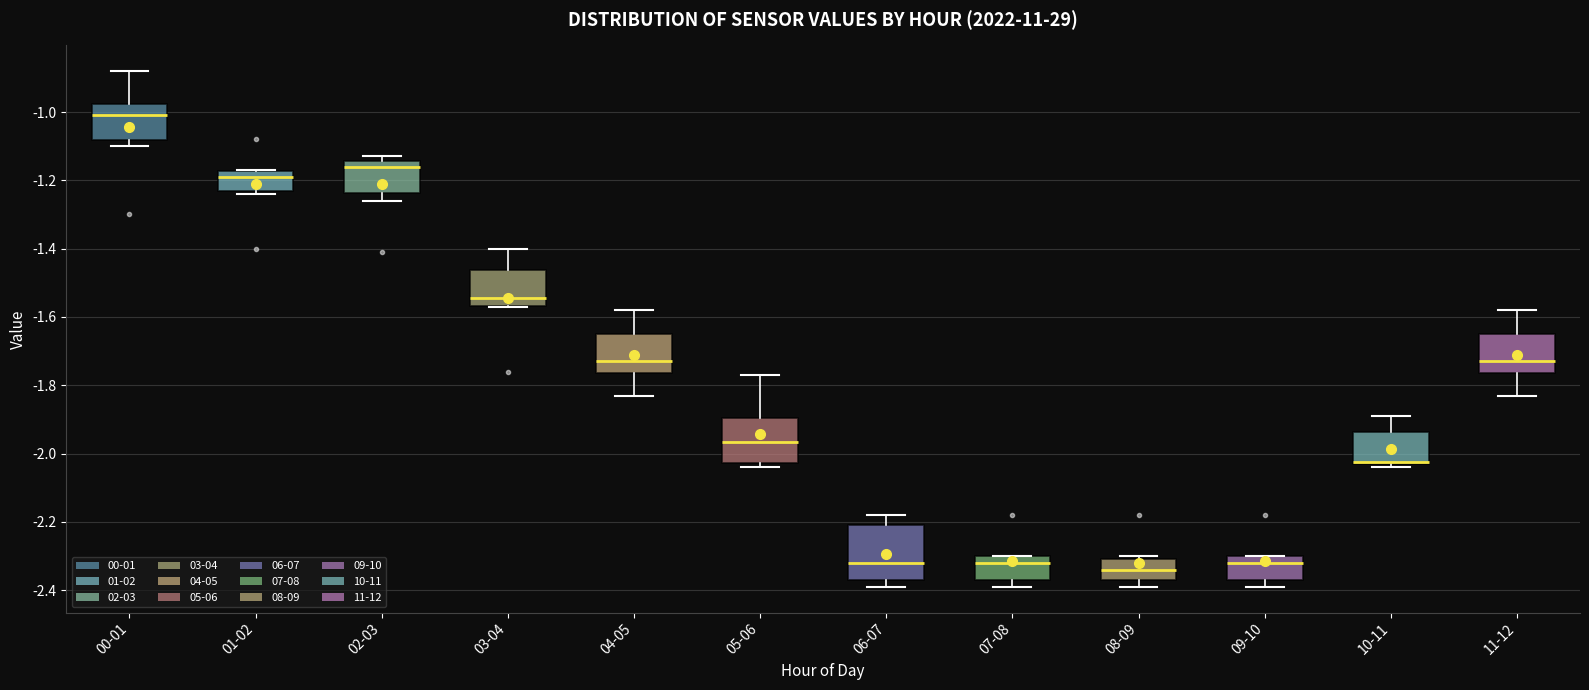

Reading left to right, transcribe this box plot: for each box, give where its median line is, the range the box spans, and where its two whiskers end, as read against the y-axis. The values are not printed on the chart, so give them approximately, as read against the axis.

00-01: median -1.00, box -1.08 to -0.98, whiskers -1.10 to -0.88
01-02: median -1.18 (just below the box's upper edge), box -1.22 to -1.18, whiskers -1.24 to -1.16
02-03: median -1.16, box -1.24 to -1.14, whiskers -1.26 to -1.12
03-04: median -1.54, box -1.56 to -1.46, whiskers -1.56 to -1.40
04-05: median -1.72, box -1.76 to -1.64, whiskers -1.82 to -1.58
05-06: median -1.96, box -2.02 to -1.90, whiskers -2.04 to -1.76
06-07: median -2.32, box -2.36 to -2.20, whiskers -2.38 to -2.18
07-08: median -2.32, box -2.36 to -2.30, whiskers -2.38 to -2.30
08-09: median -2.34, box -2.36 to -2.30, whiskers -2.38 to -2.30 (just above the box's upper edge)
09-10: median -2.32, box -2.36 to -2.30, whiskers -2.38 to -2.30
10-11: median -2.02 (drawn on the box's lower edge), box -2.02 to -1.94, whiskers -2.04 to -1.88
11-12: median -1.72, box -1.76 to -1.64, whiskers -1.82 to -1.58